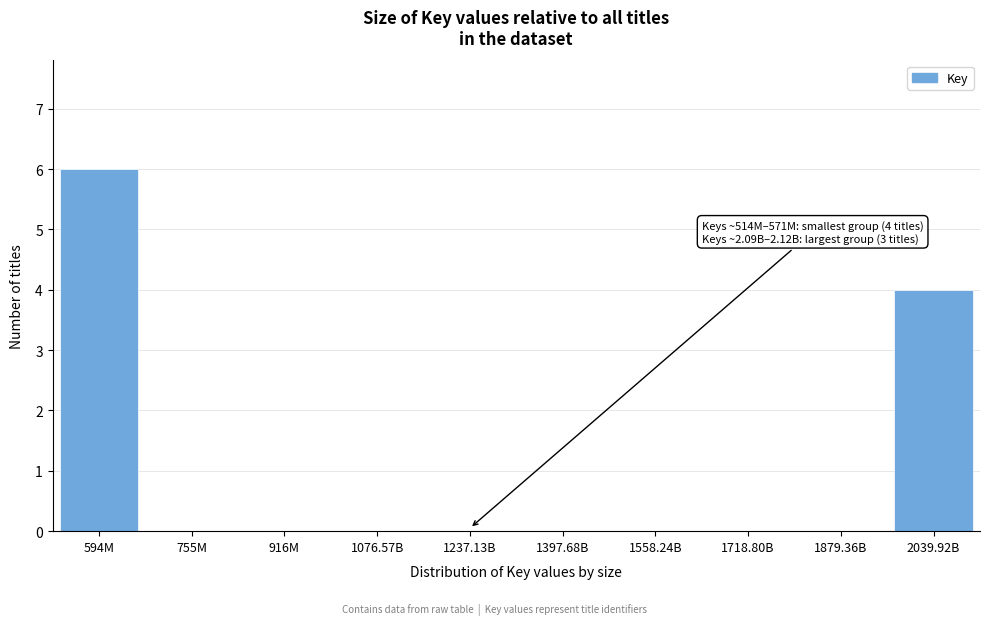

Reading left to right, transcribe all the data shown in this chart.

594M=6	755M=0	916M=0	1076.57B=0	1237.13B=0	1397.68B=0	1558.24B=0	1718.80B=0	1879.36B=0	2039.92B=4